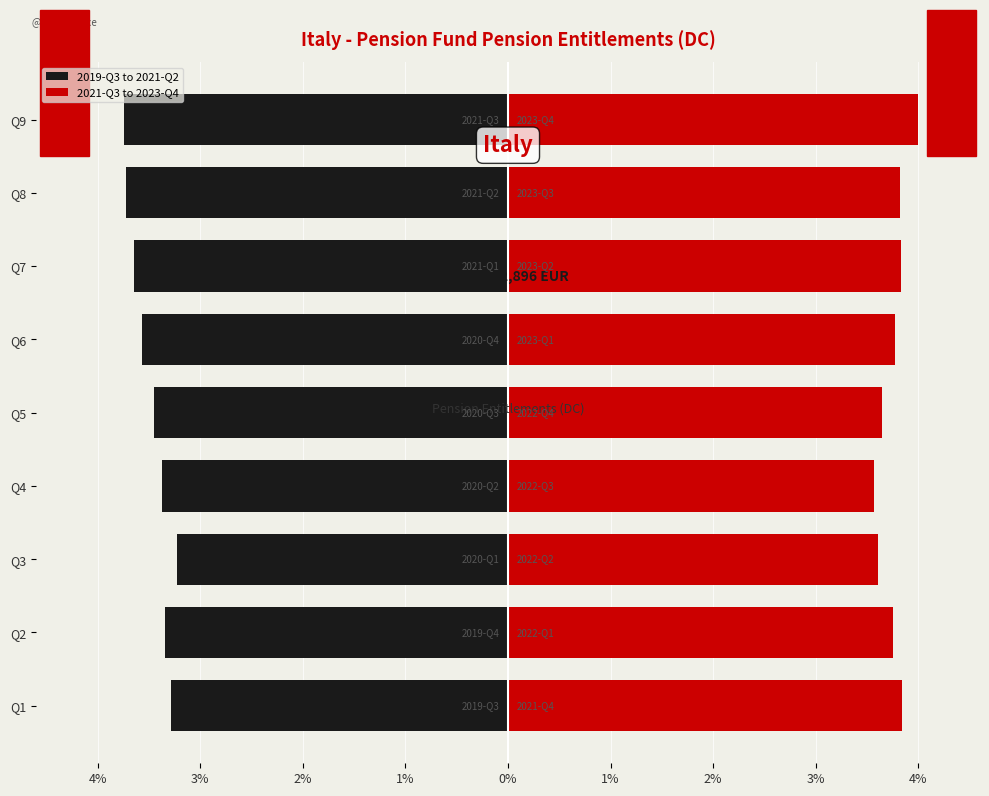

At Q3, list the series in order from largest to smallest.

2021-Q3 to 2023-Q4, 2019-Q3 to 2021-Q2